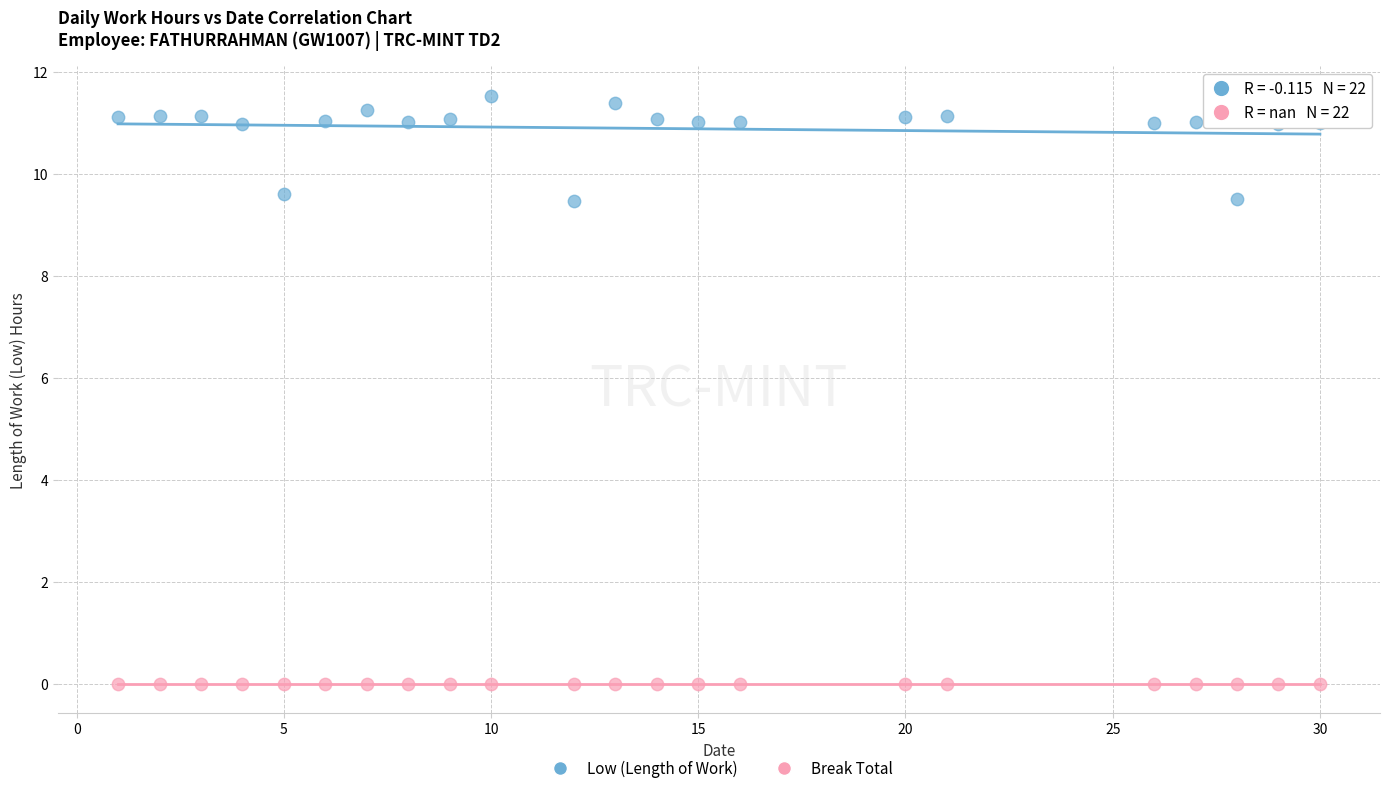

Which series reaches the maximum Y coordinate?

Low (Length of Work)